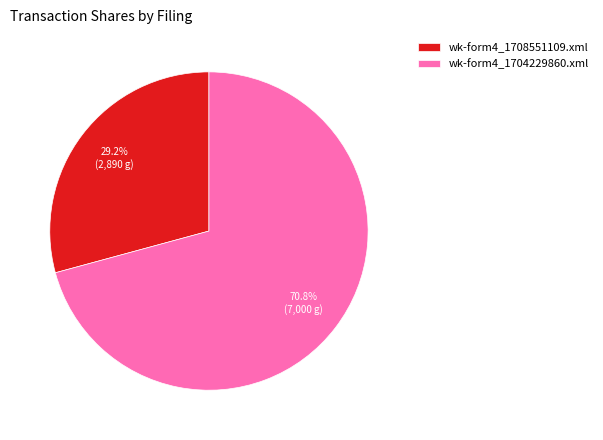

To the nearest percent, what is the average slice percentage?

50%